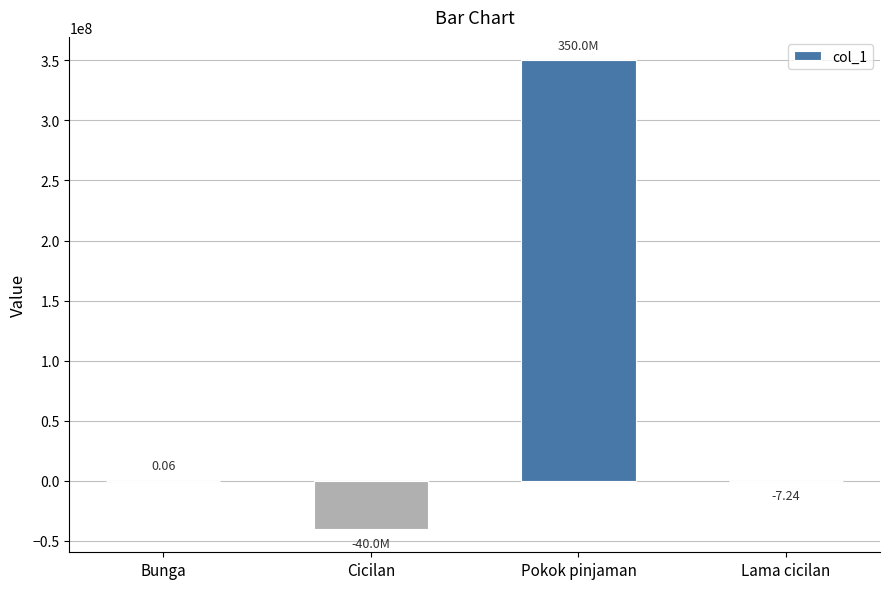

What is the sum of the values at Cicilan and Pokok pinjaman?

310000000.0